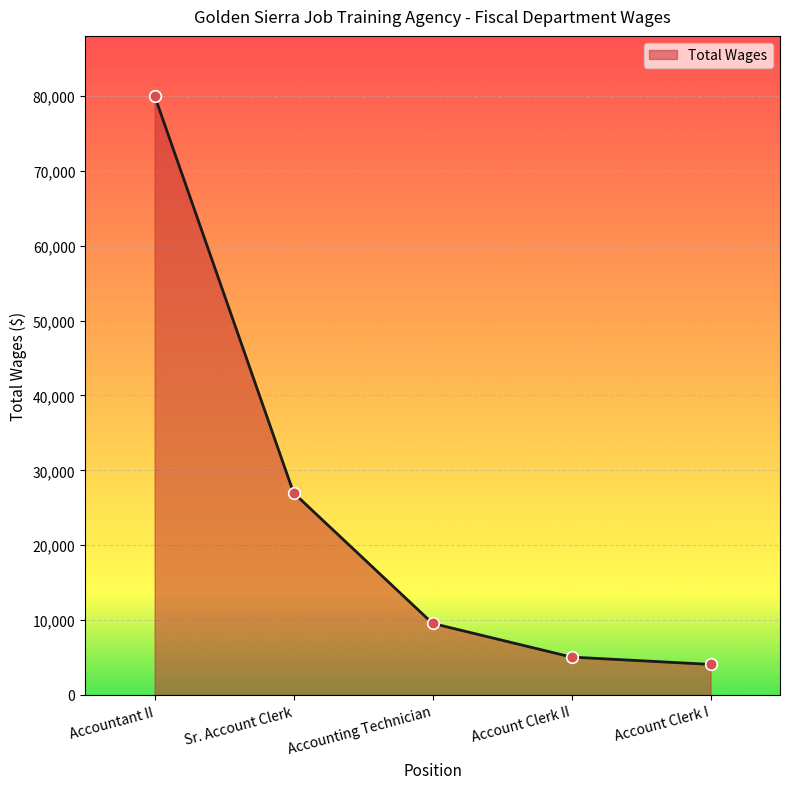

What is the ratio of the value at Account Clerk II to the value at Accounting Technician?

0.5